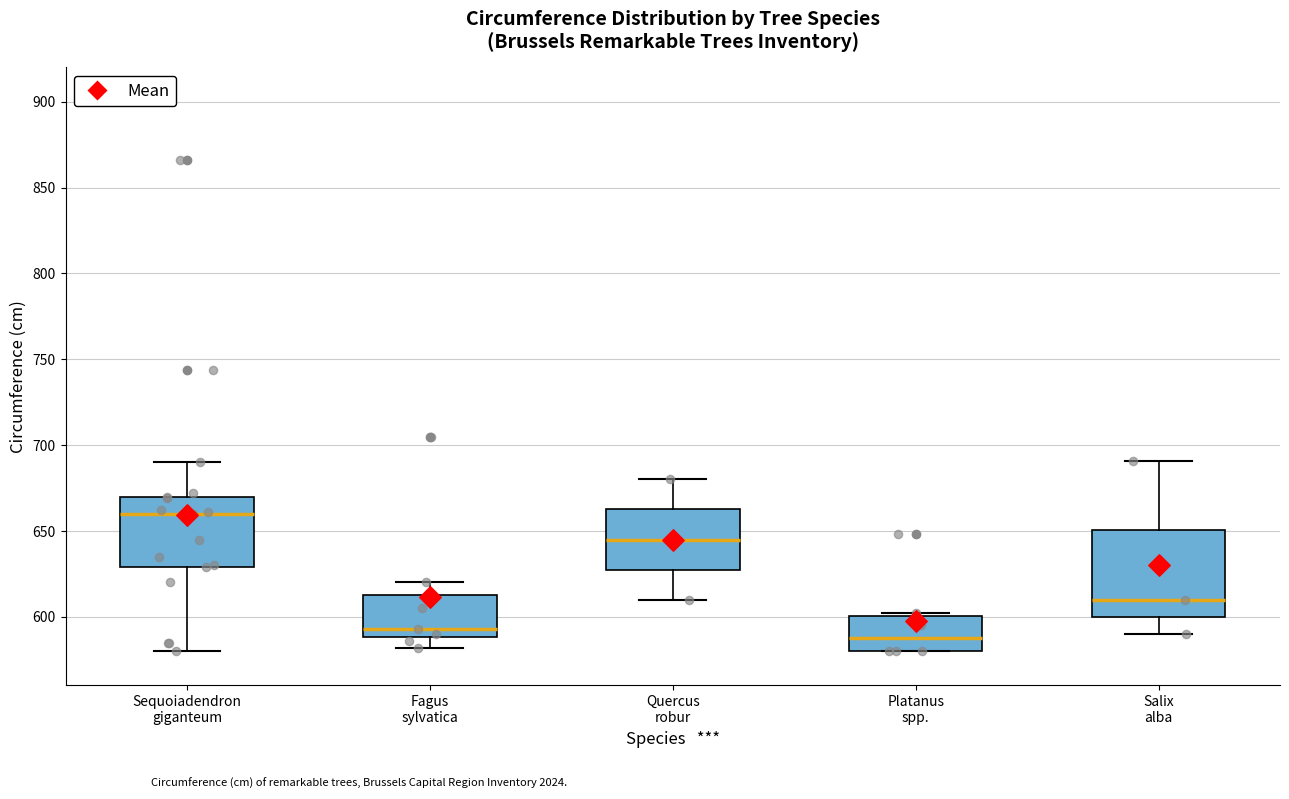

Reading left to right, read every box against the y-axis: the position of its median line, the range the box covers, and the ends of its whiskers. The values are not printed on the chart, so give them approximately, as read against the axis.

Sequoiadendron giganteum: median 660, box 630 to 670, whiskers 580 to 690
Fagus sylvatica: median 595, box 590 to 615, whiskers 580 to 620
Quercus robur: median 645, box 630 to 665, whiskers 610 to 680
Platanus spp.: median 590, box 580 to 600, whiskers 580 to 600 (just above the box's upper edge)
Salix alba: median 610, box 600 to 650, whiskers 590 to 690